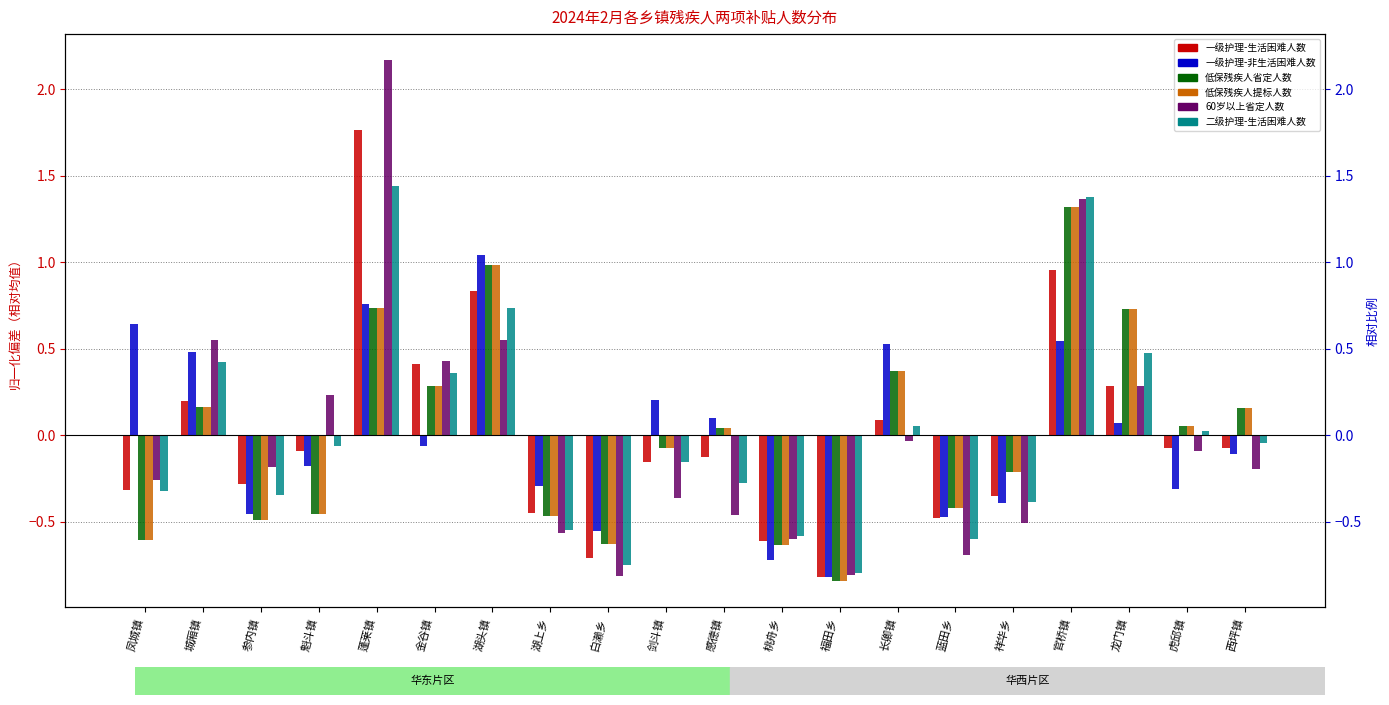

Which series has the largest total across all categories?

一级护理-生活困难人数